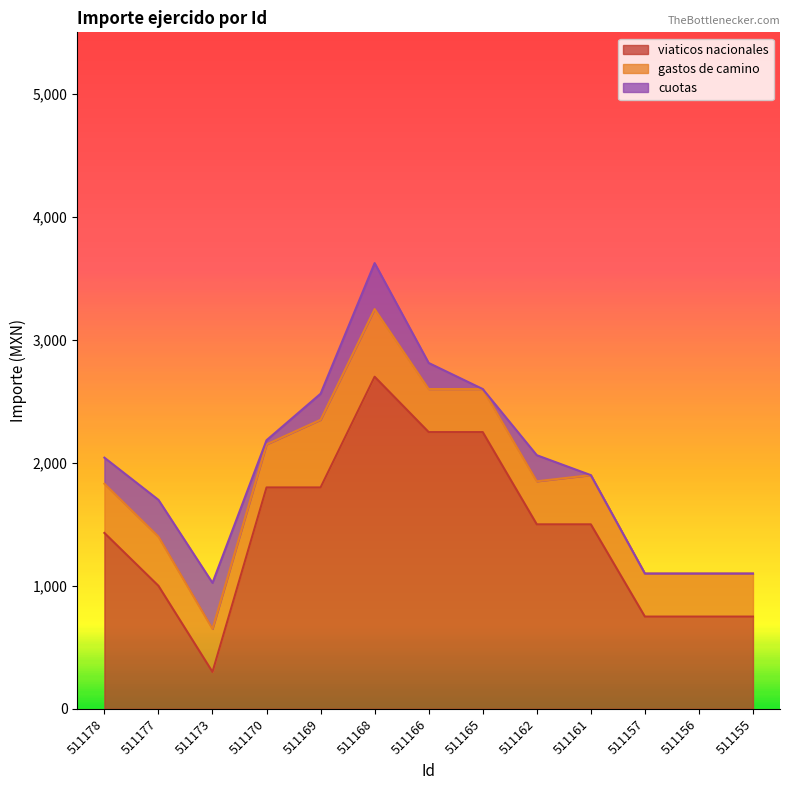

Does the chart have visible grid lines?

No